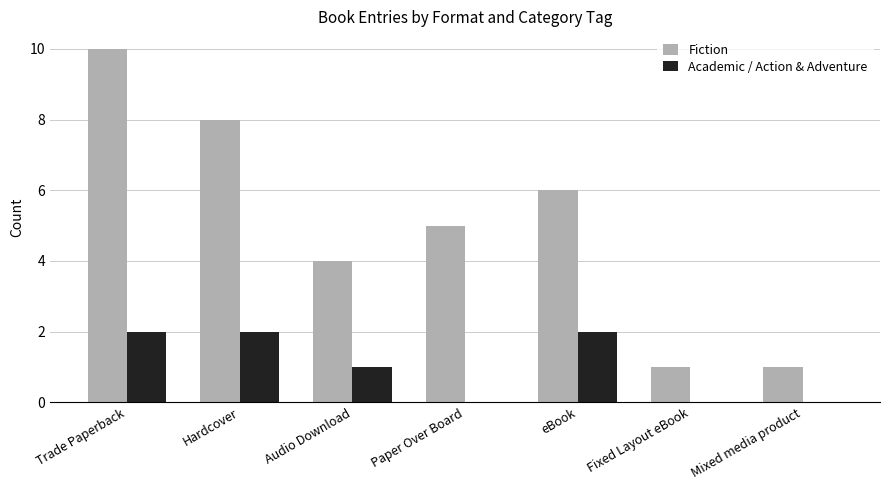

Where is Academic / Action & Adventure nearest to the value 1?

Audio Download